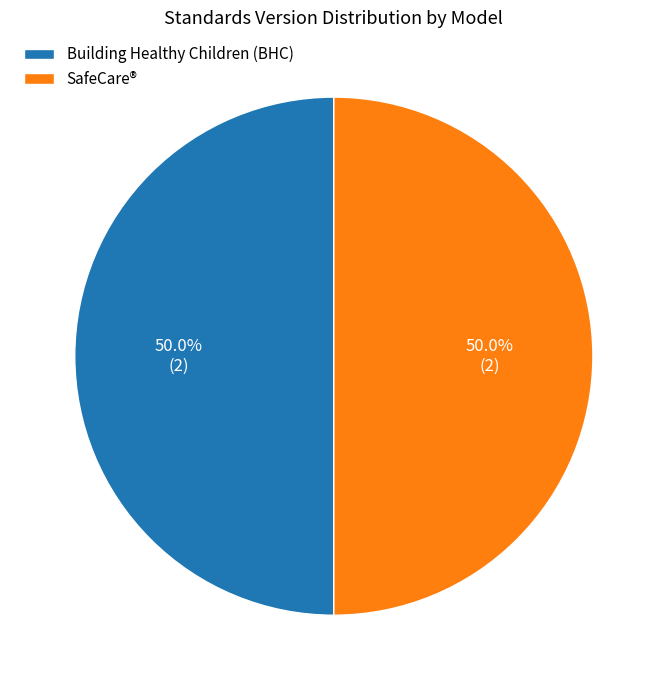

What is the ratio of the value at SafeCare® to the value at Building Healthy Children (BHC)?

1.0